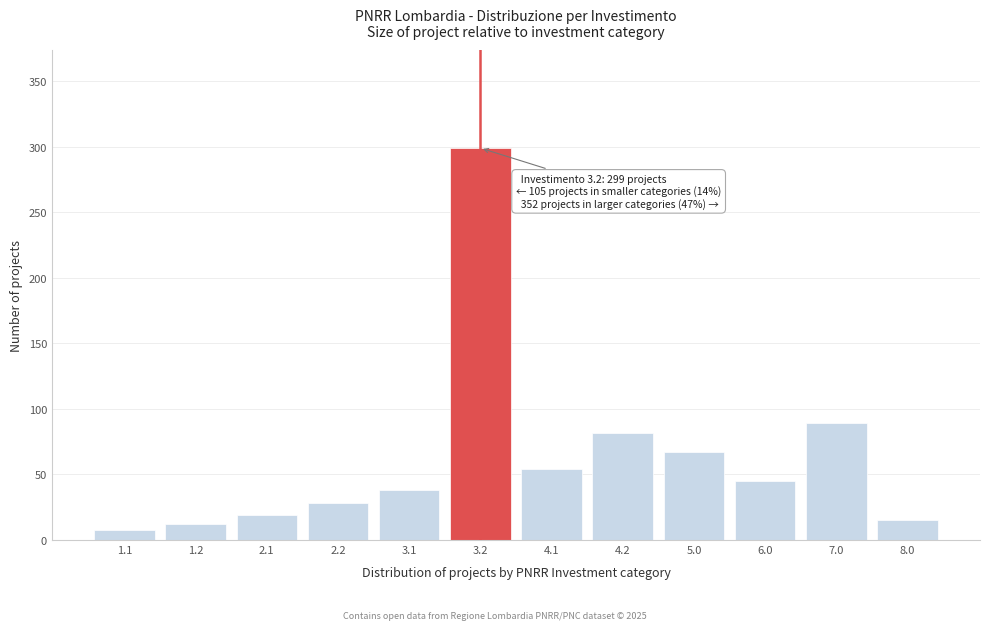

Reading left to right, what are all the values shown in this chart?

1.1=8	1.2=12	2.1=19	2.2=28	3.1=38	3.2=299	4.1=54	4.2=82	5.0=67	6.0=45	7.0=89	8.0=15